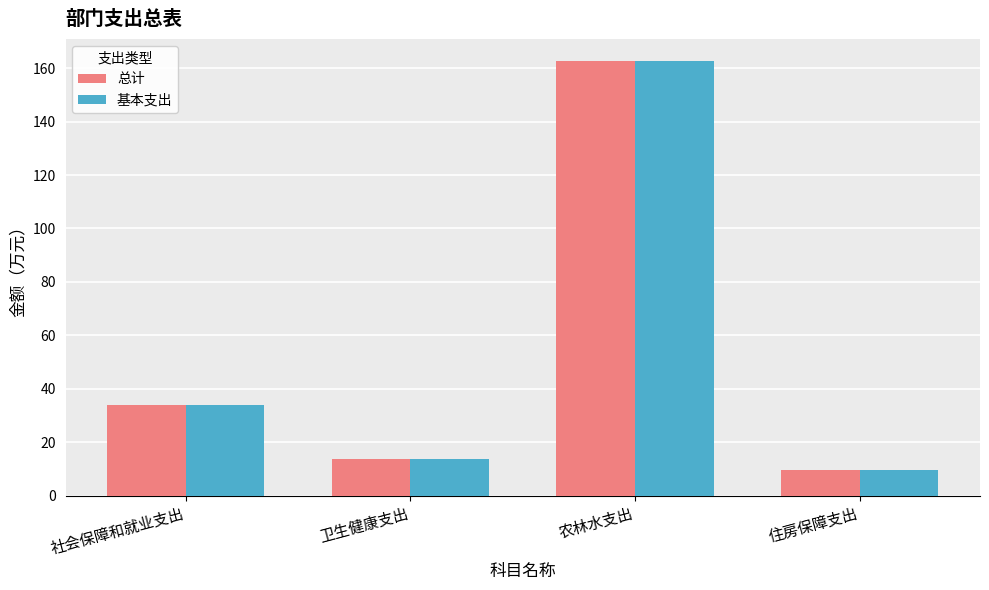

How many groups of bars are there?

4